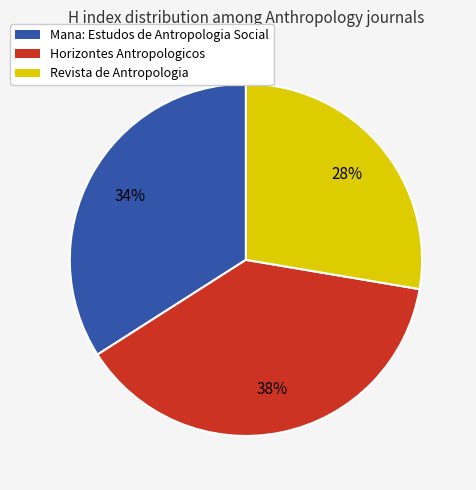

Does Mana: Estudos de Antropologia Social account for over 50% of the chart?

No